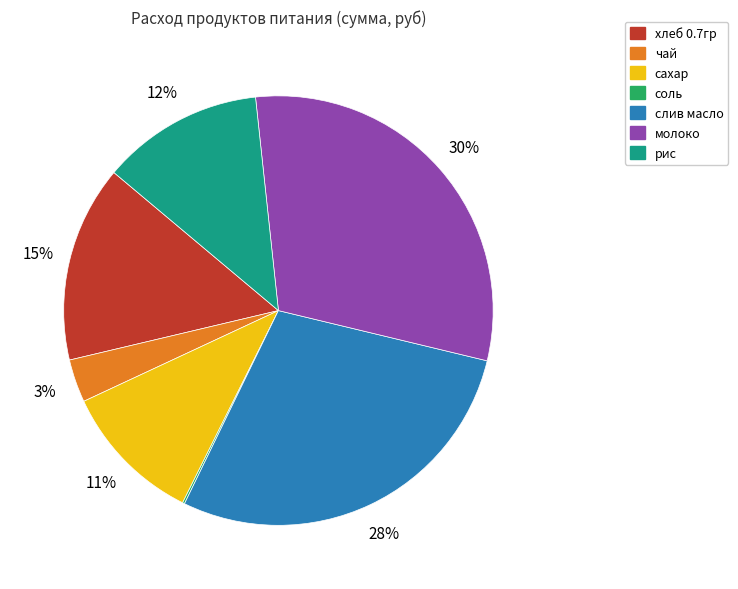

Does хлеб 0.7гр represent more than half of the total?

No